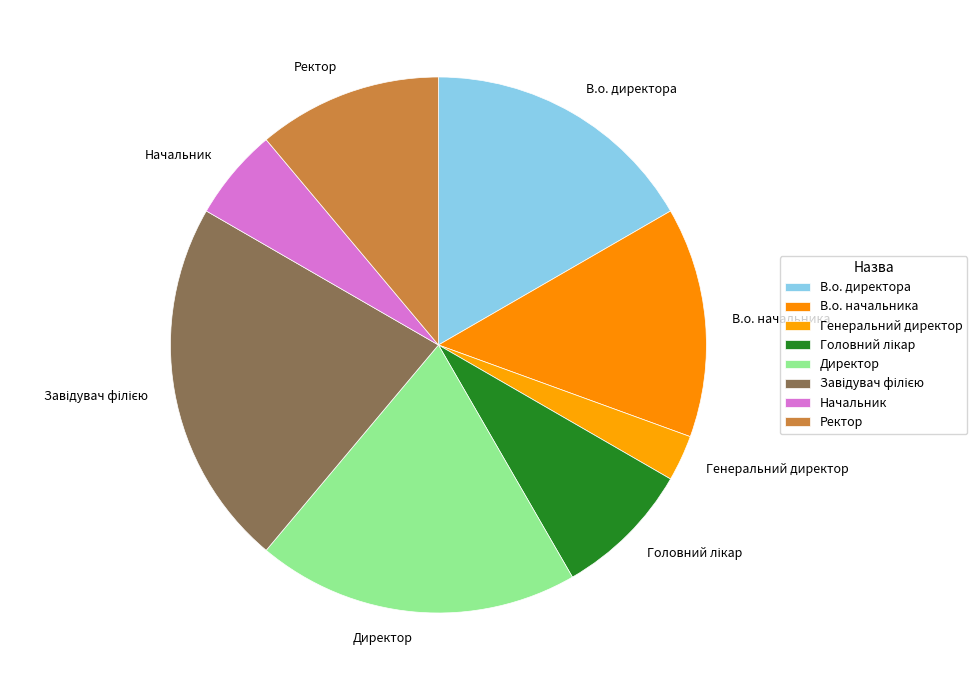

Approximately how many times larger is the value at В.о. начальника compared to Начальник?

2.5